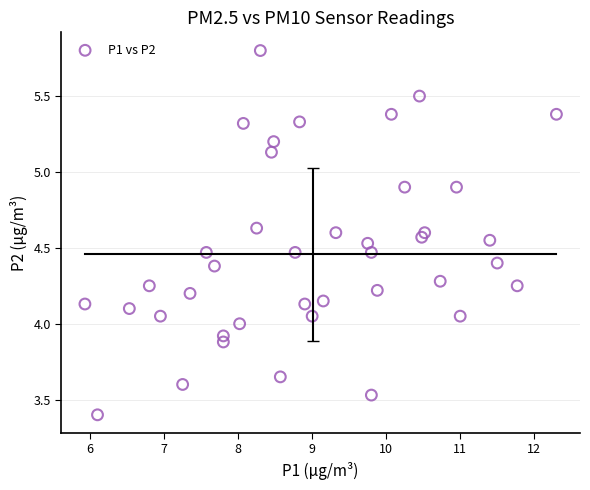

What is the range of Y values (max minus min)?

2.4